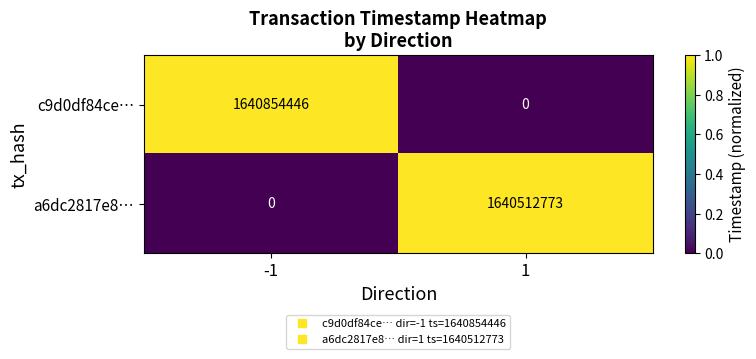

What is the highest value of the a6dc2817e8… series?

1640512773